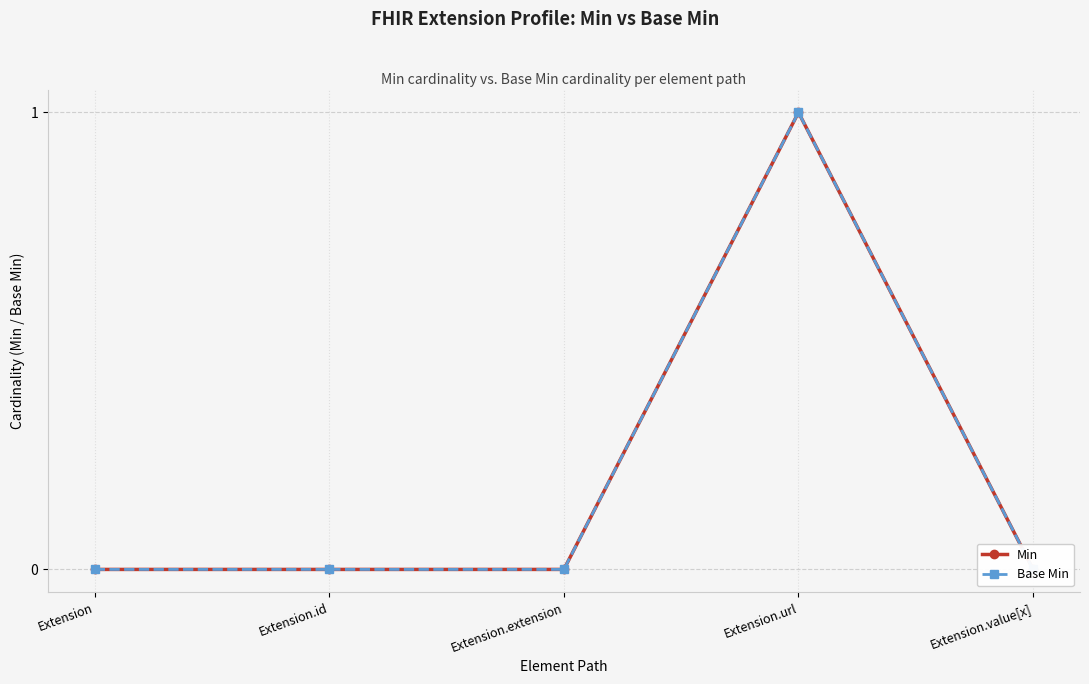

Reading left to right, transcribe all the data shown in this chart.

Min: Extension=0	Extension.id=0	Extension.extension=0	Extension.url=1	Extension.value[x]=0
Base Min: Extension=0	Extension.id=0	Extension.extension=0	Extension.url=1	Extension.value[x]=0